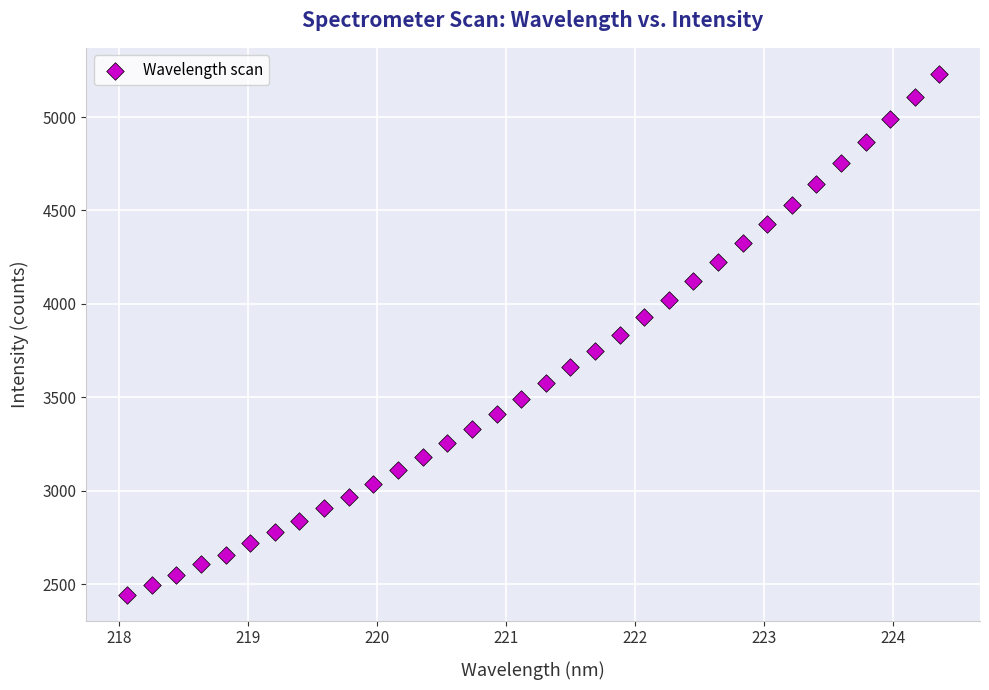

What is the range of Y values (max minus min)?

2786.4